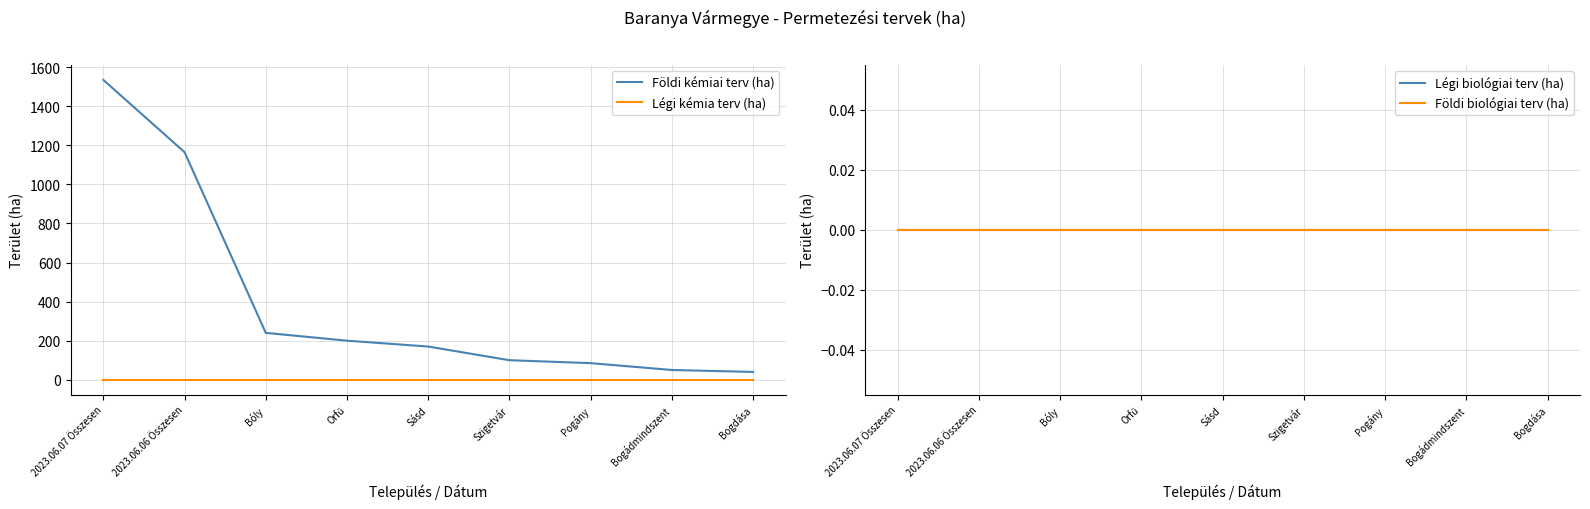

The value of Légi kémia terv (ha) at 2023.06.06 Összesen is 0. True or false?

True